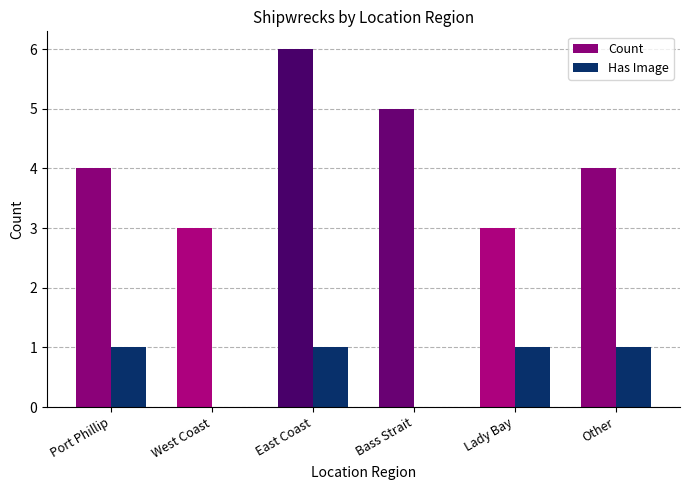

What is the sum of all Count values?

25